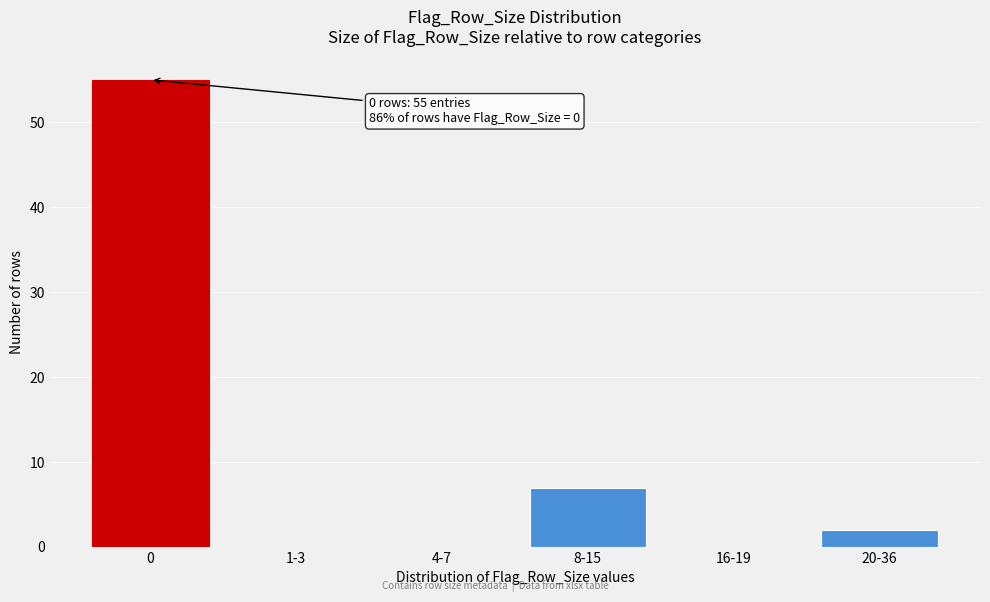

Reading right to left, what are all the values shown in this chart?

20-36=2	16-19=0	8-15=7	4-7=0	1-3=0	0=55